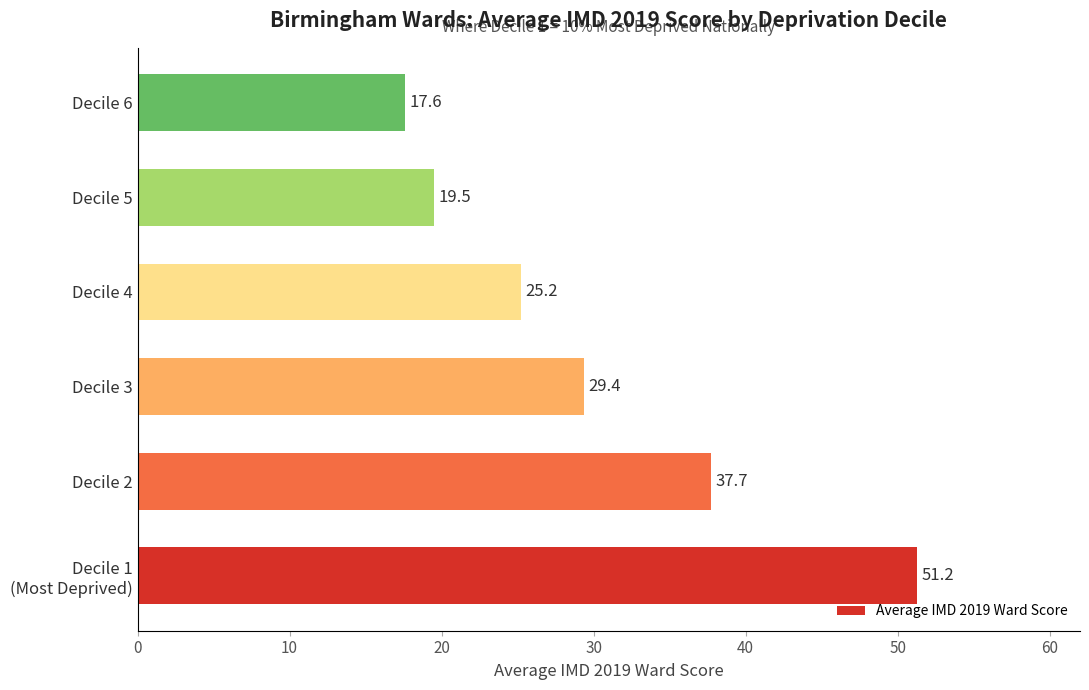

Does the chart contain stacked bars?

No